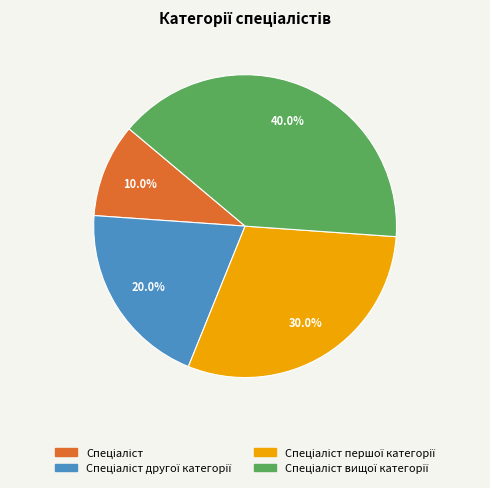

Is there any slice that represents more than half of the pie?

No